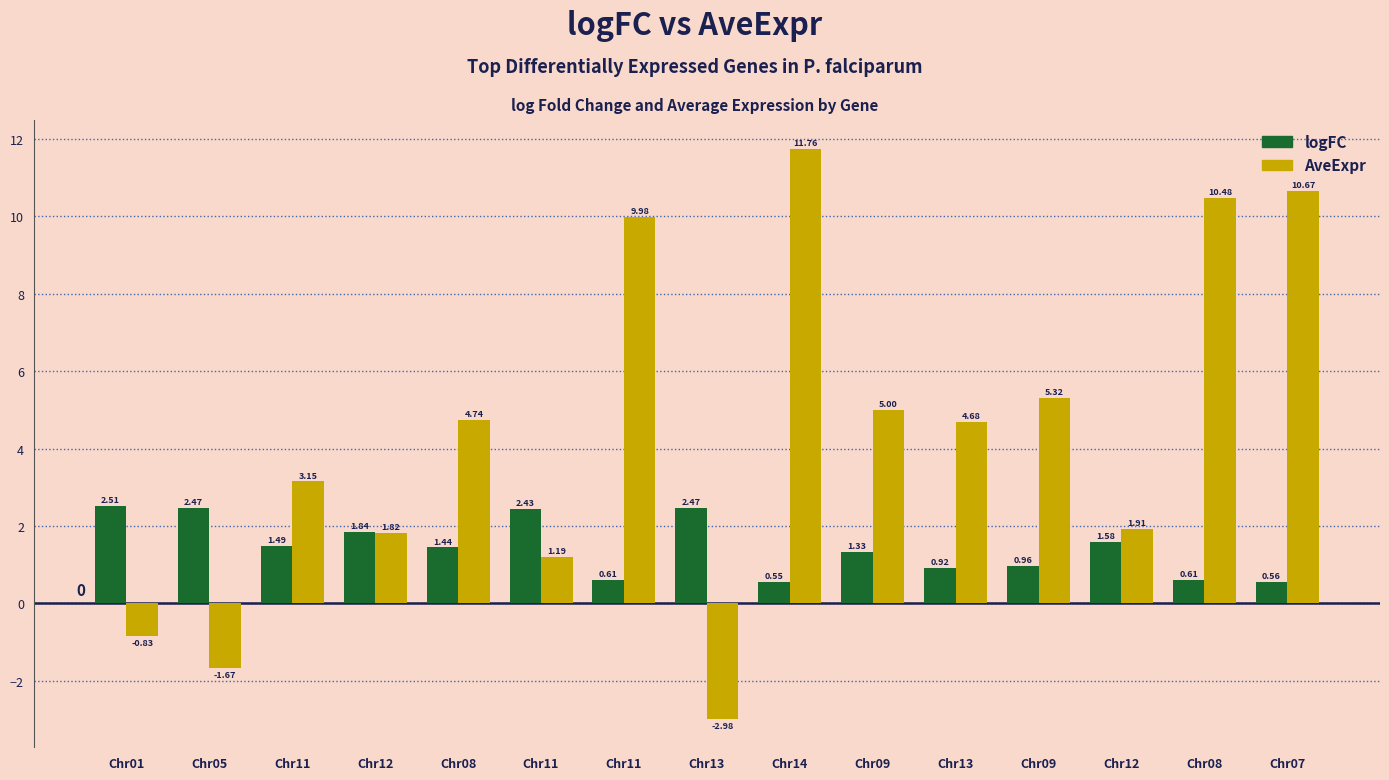

How many bars are there in total?

30